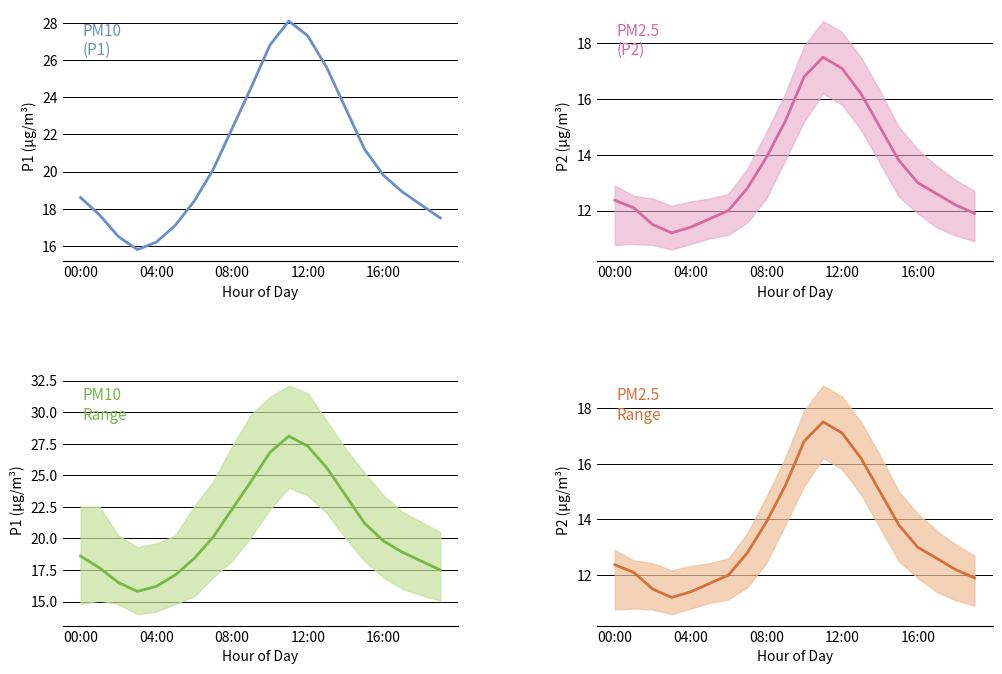

Where is P2 nearest to the value 14?

08:00